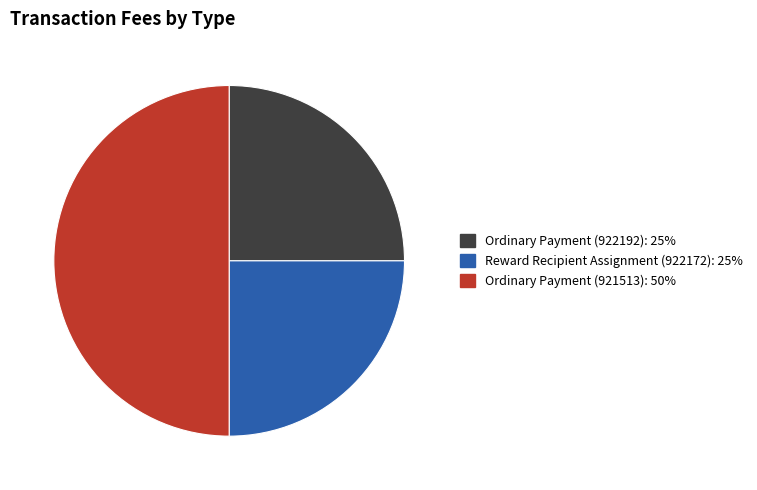

Do Ordinary Payment (921513) and Ordinary Payment (922192) together represent more than half of the pie?

Yes